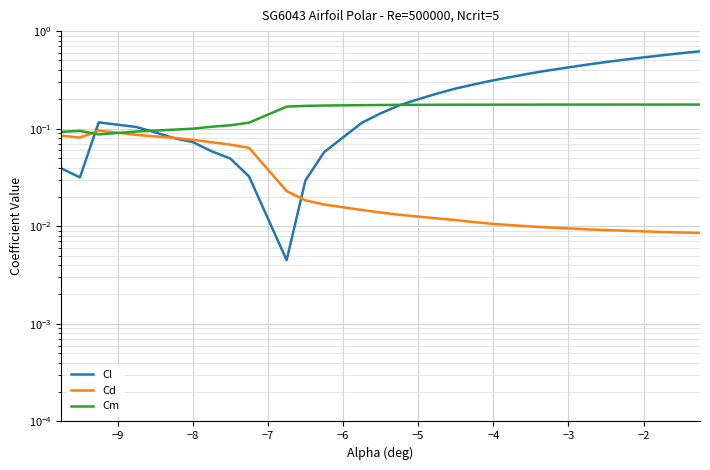

How many lines are shown in the chart?

3